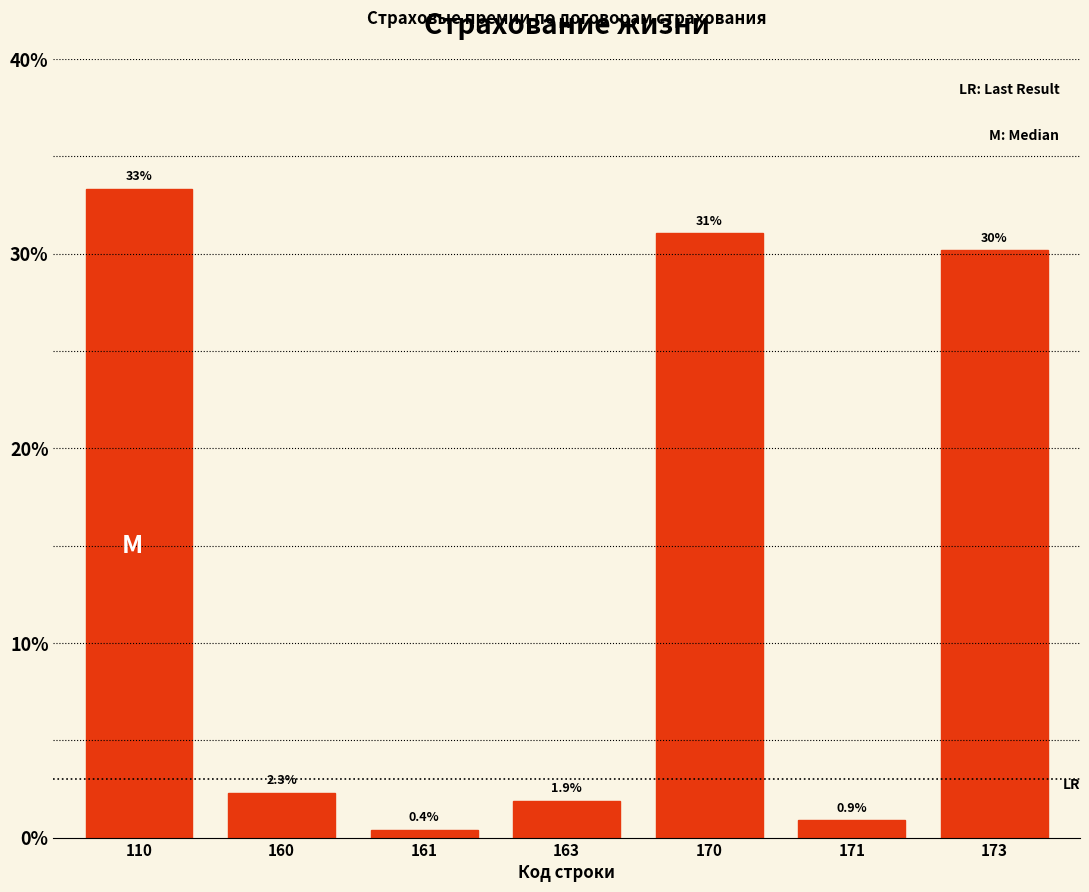

Reading right to left, transcribe all the data shown in this chart.

173=30.2	171=0.9	170=31.0	163=1.9	161=0.4	160=2.3	110=33.3